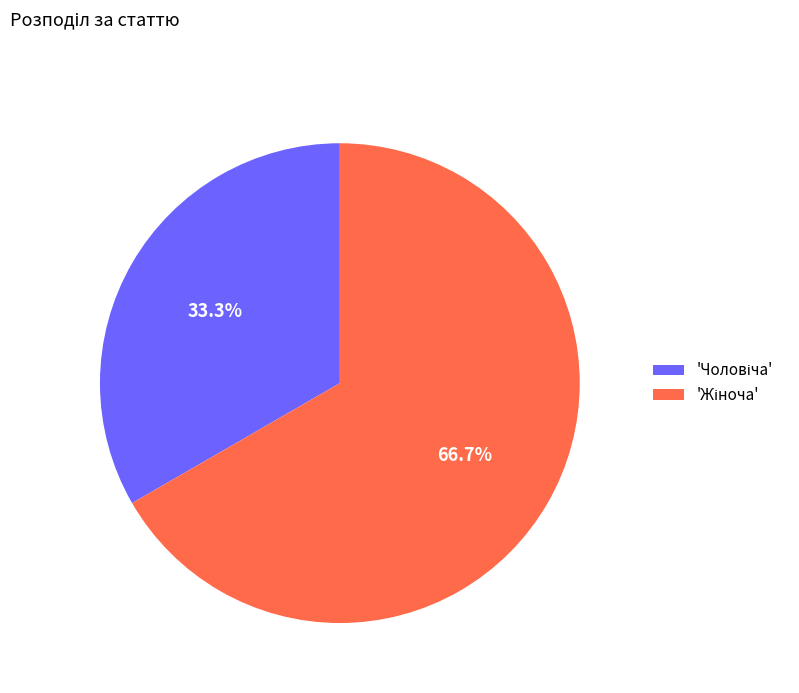

Is there a majority slice in this chart?

Yes